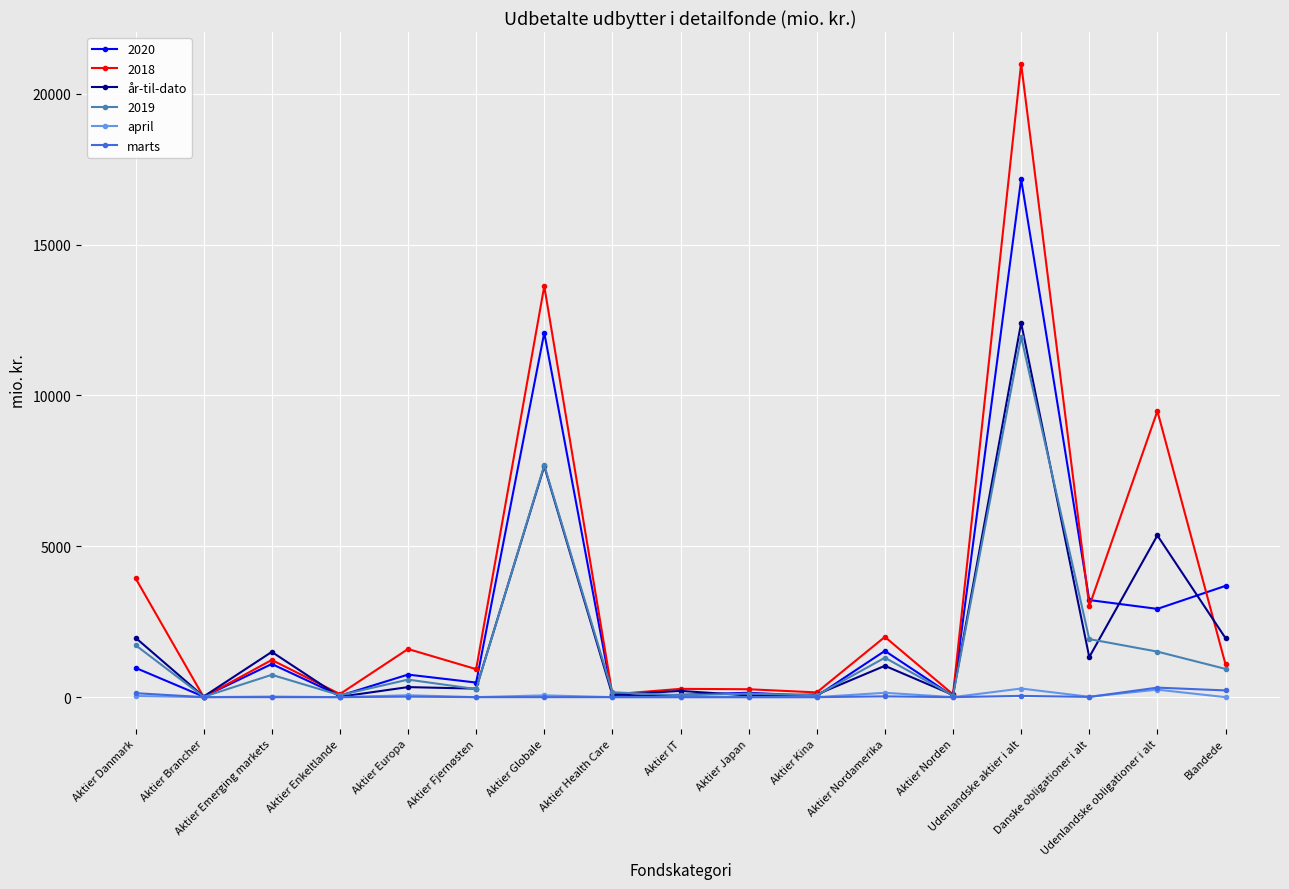

Which series has the largest range (max minus min)?

2018